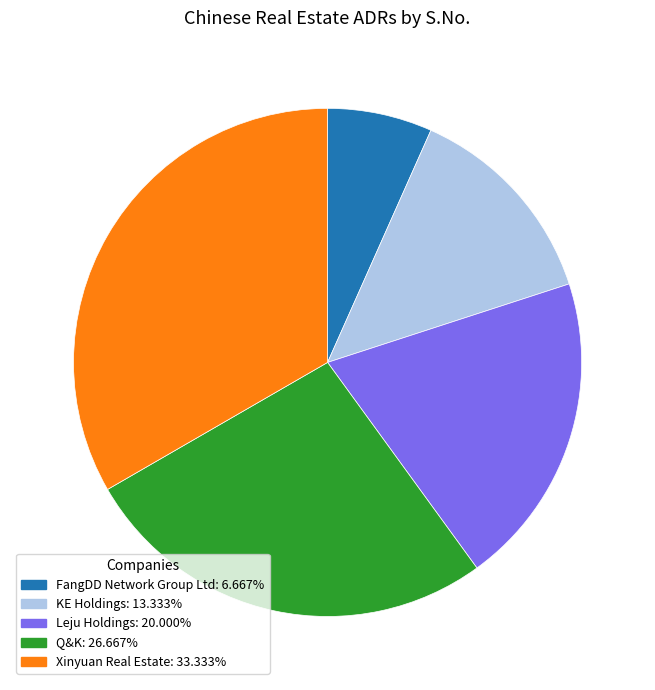

What is the largest slice in the pie chart?

Xinyuan Real Estate